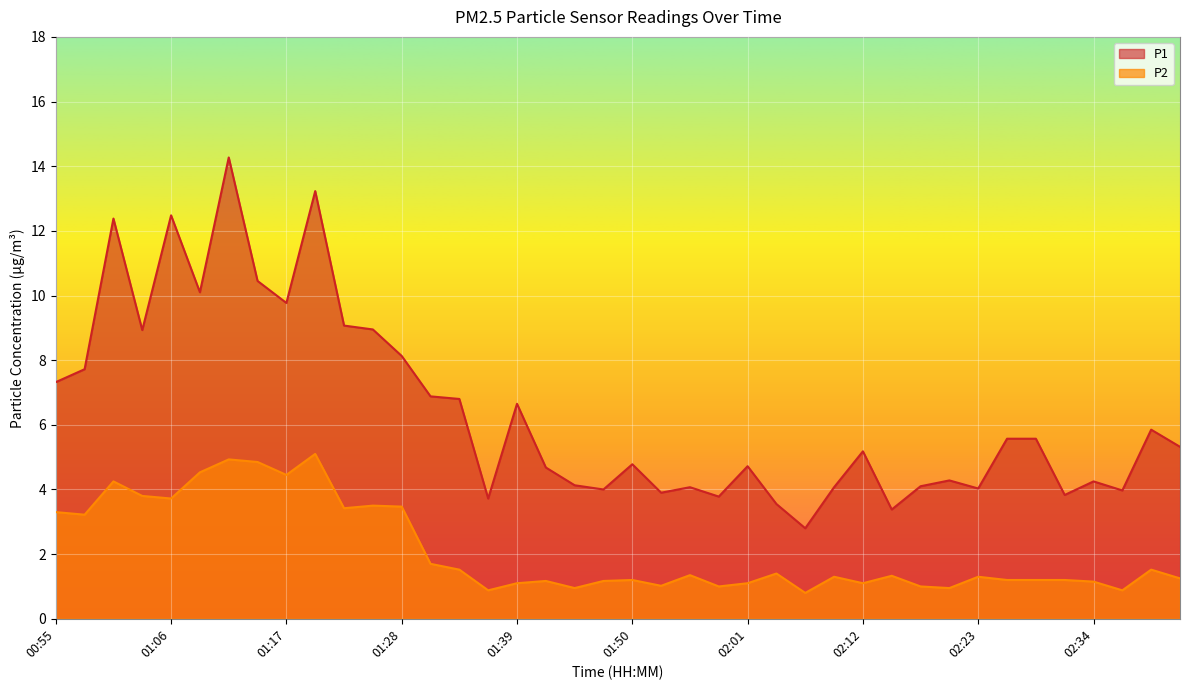

Reading right to left, list all the values displayed in this chart.

P1: 5.3	5.8	4.0	4.2	3.8	5.6	5.6	4.0	4.3	4.1	3.4	5.2	4.1	2.8	3.5	4.7	3.8	4.1	3.9	4.8	4.0	4.1	4.7	6.7	3.7	6.8	6.9	8.1	8.9	9.1	13.2	9.8	10.4	14.3	10.1	12.5	8.9	12.4	7.7	7.3
P2: 1.2	1.5	0.9	1.1	1.2	1.2	1.2	1.3	0.9	1.0	1.3	1.1	1.3	0.8	1.4	1.1	1.0	1.4	1.0	1.2	1.2	0.9	1.2	1.1	0.9	1.5	1.7	3.5	3.5	3.4	5.1	4.5	4.8	4.9	4.5	3.7	3.8	4.2	3.2	3.3